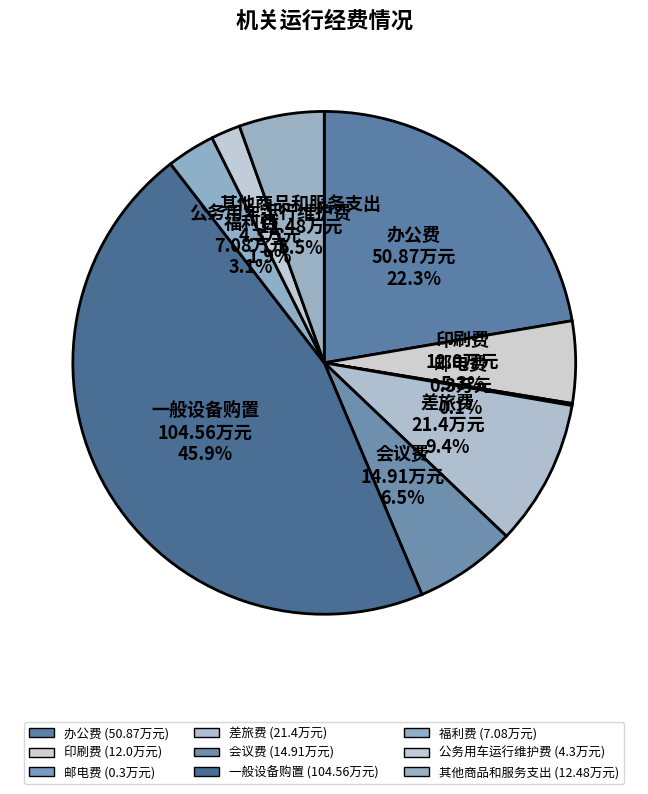

What percentage do 公务用车运行维护费 and 印刷费 together represent?

7.2%